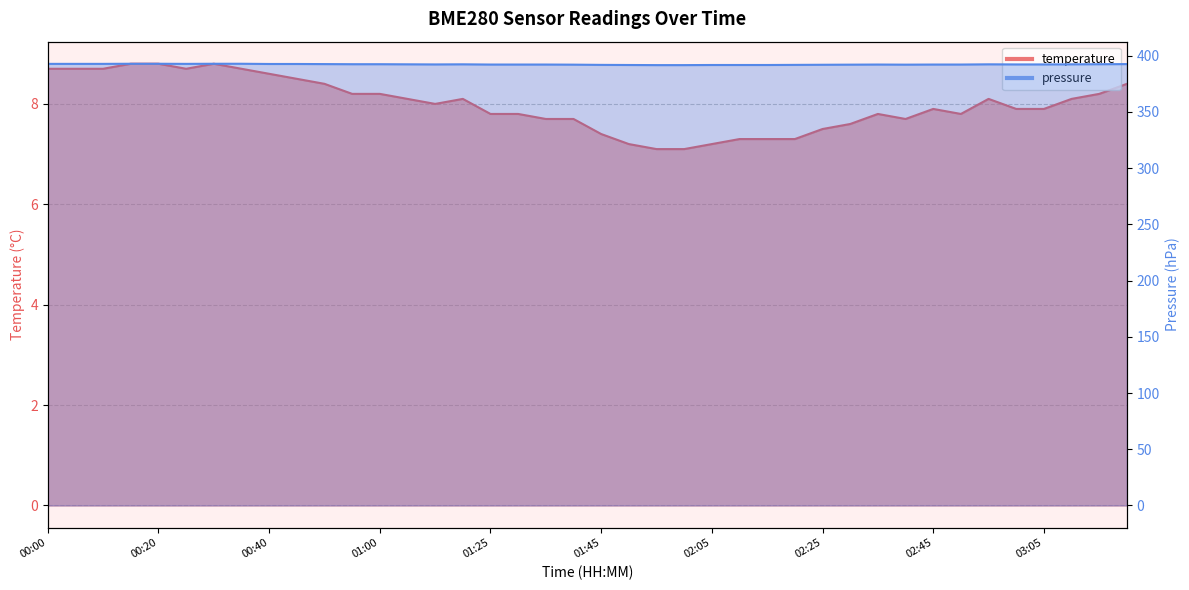

The pressure series shows 137.7 at 00:25. True or false?

False